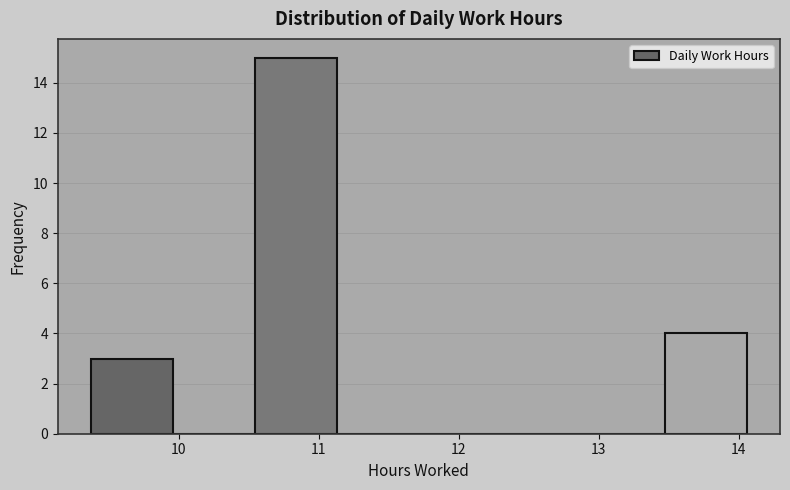

How tall is the bar that spans 9.4 to 10.0 on the x-axis? Neither the bar edges nor the heights are printed on the chart, so give them approximately, as read against the axes.

3